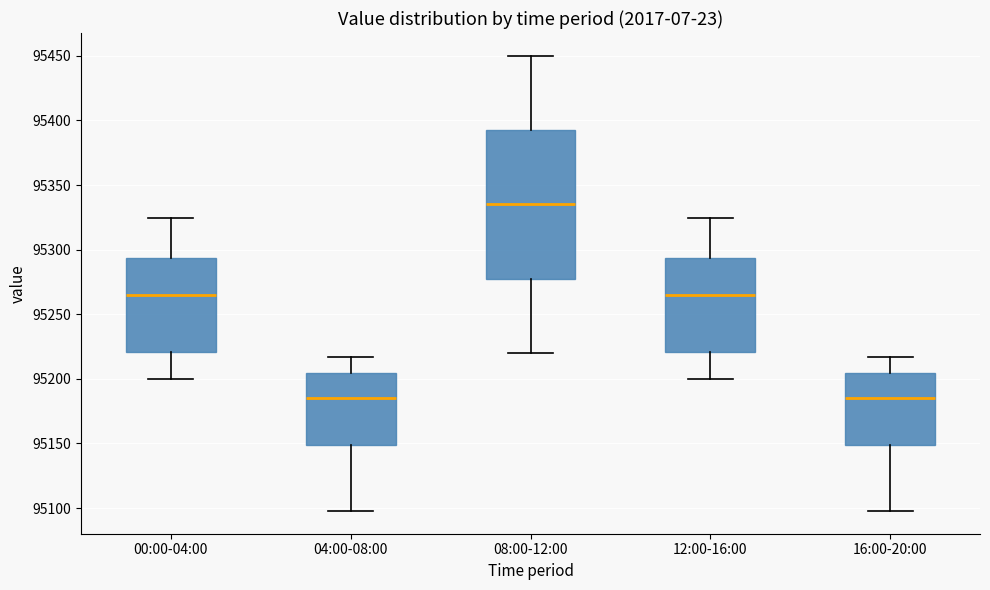

Where does the upper whisker of the box for 12:00-16:00 end on the y-axis? The values are not printed on the chart, so give them approximately, as read against the axis.

95325